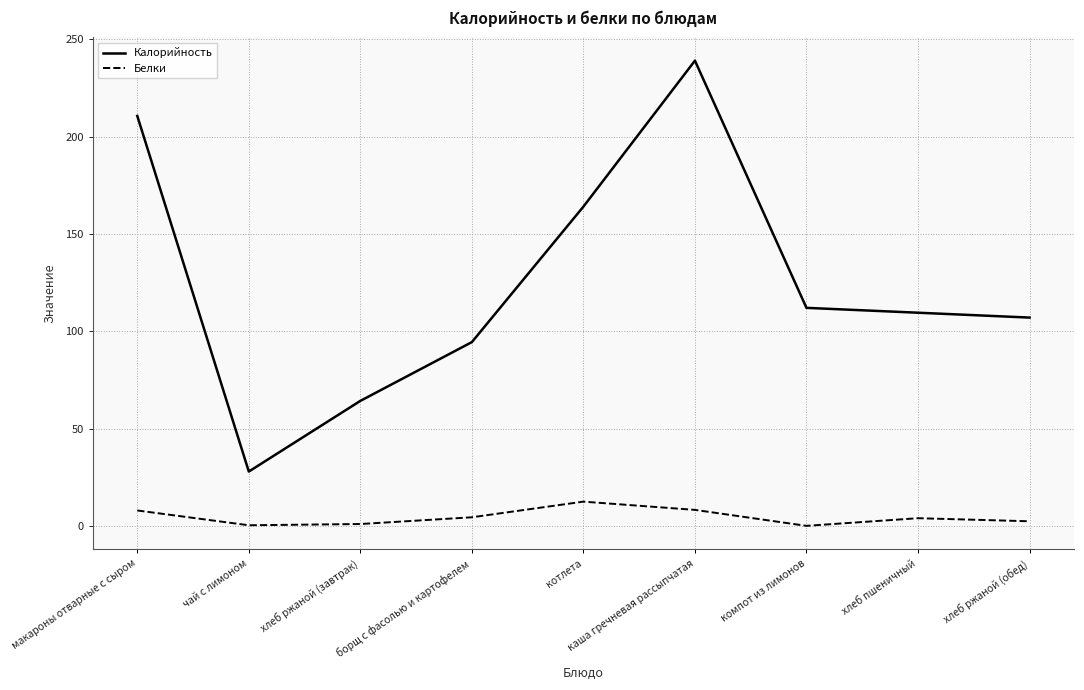

What is the difference between the maximum and second lowest values in the Белки series?

12.1